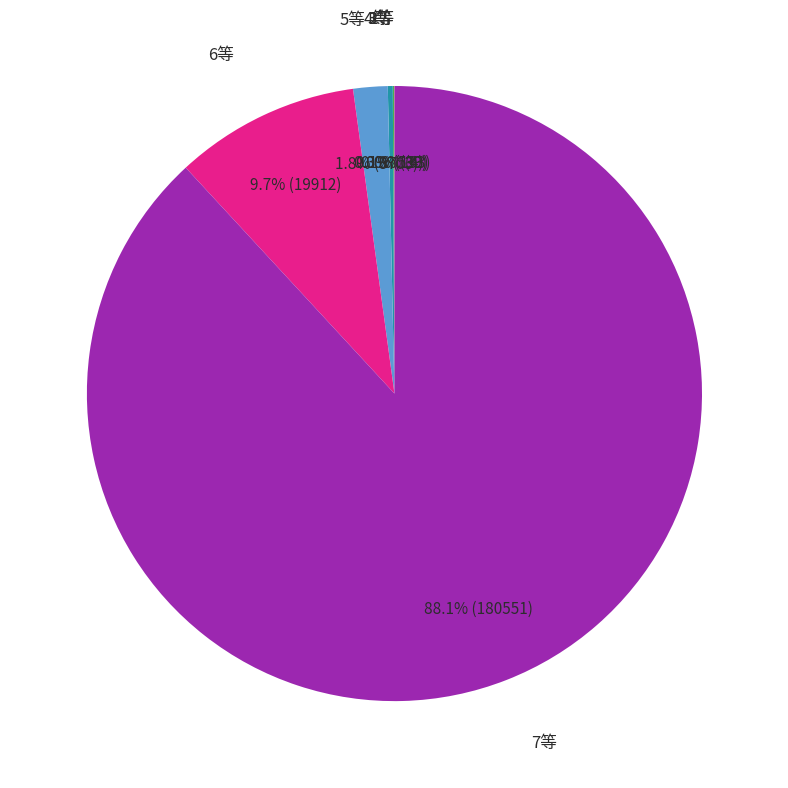

Does any single category account for the majority?

Yes